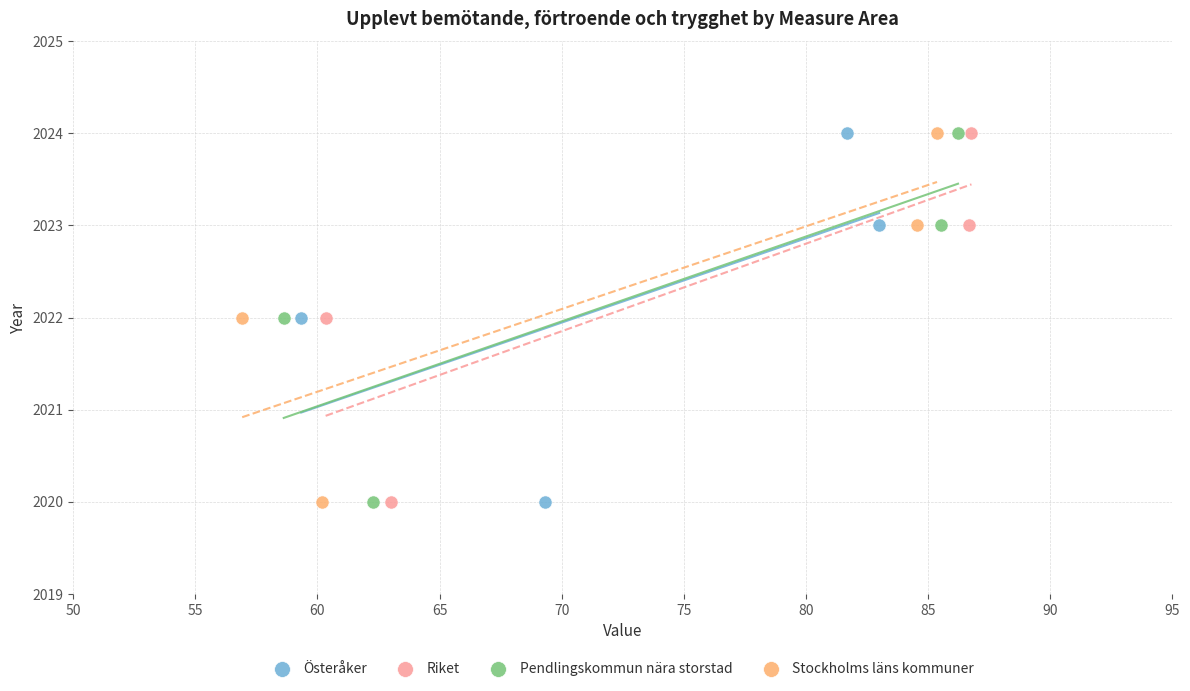

What are all the series names shown in the legend?

Österåker, Riket, Pendlingskommun nära storstad, Stockholms läns kommuner